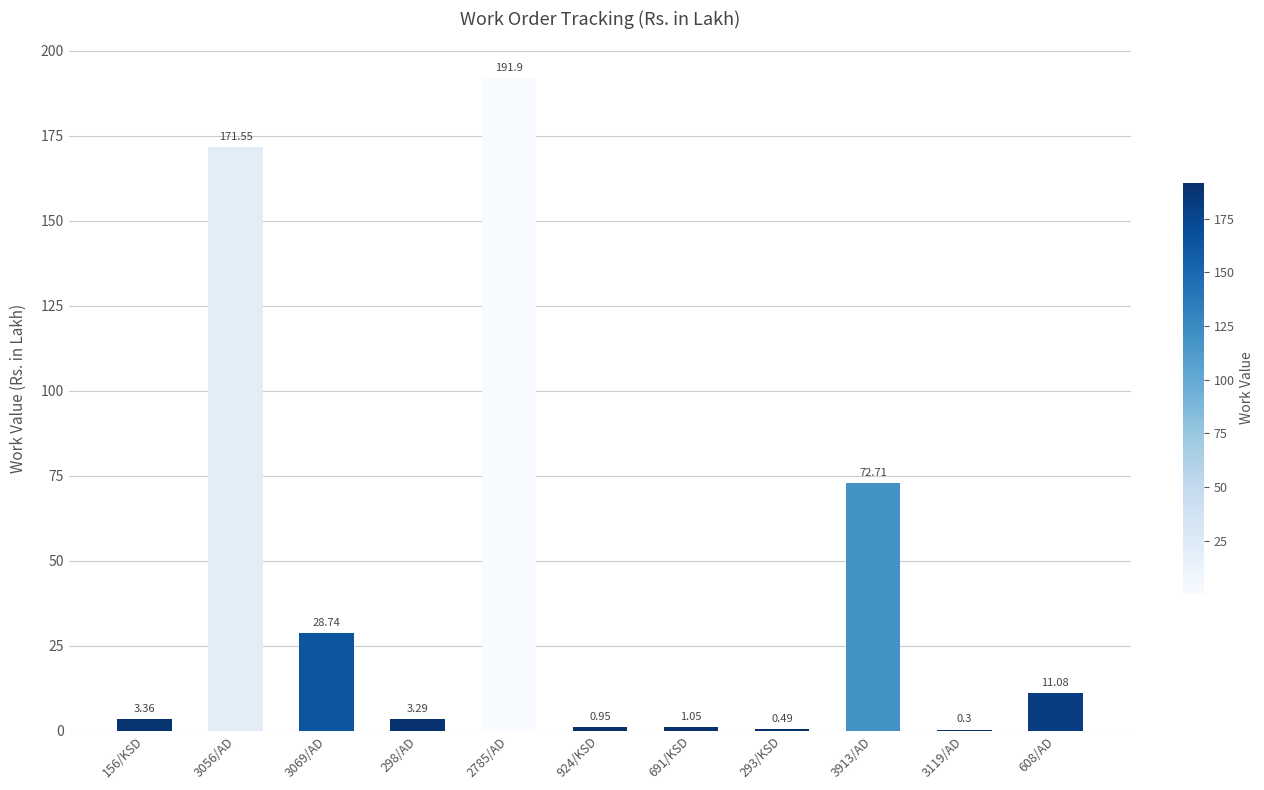

How many categories are shown in the chart?

11